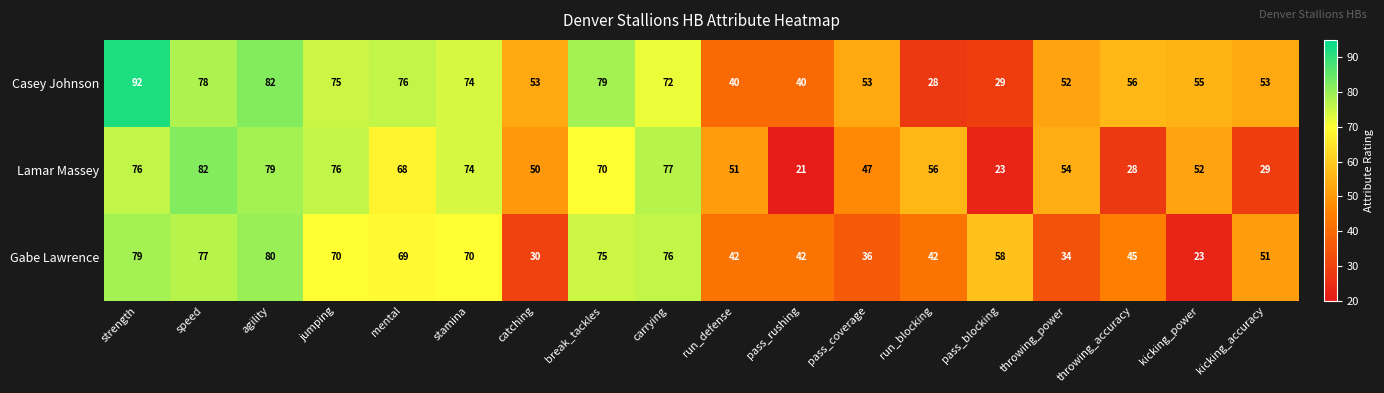

What is the difference between the second highest and minimum values in the Gabe Lawrence series?

56